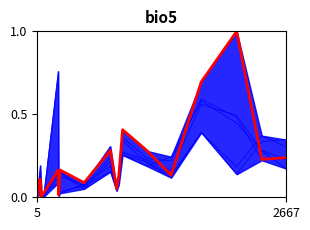

In F1Tbud-2_rpkm, how many points are higher than both neighbors (excluding endpoints)?

6